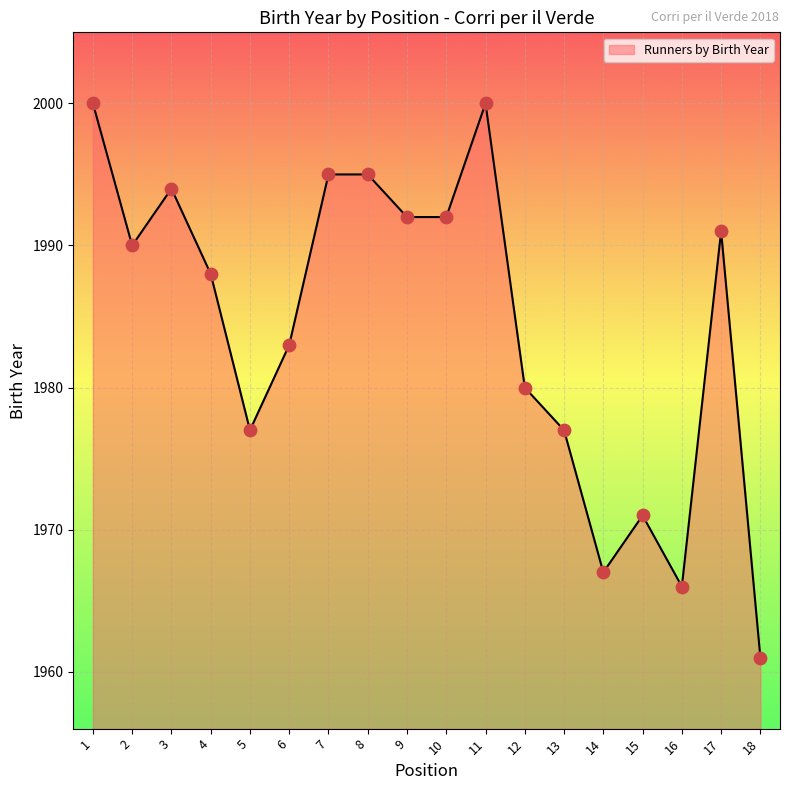

What is the change in value from 4 to 9?

+4